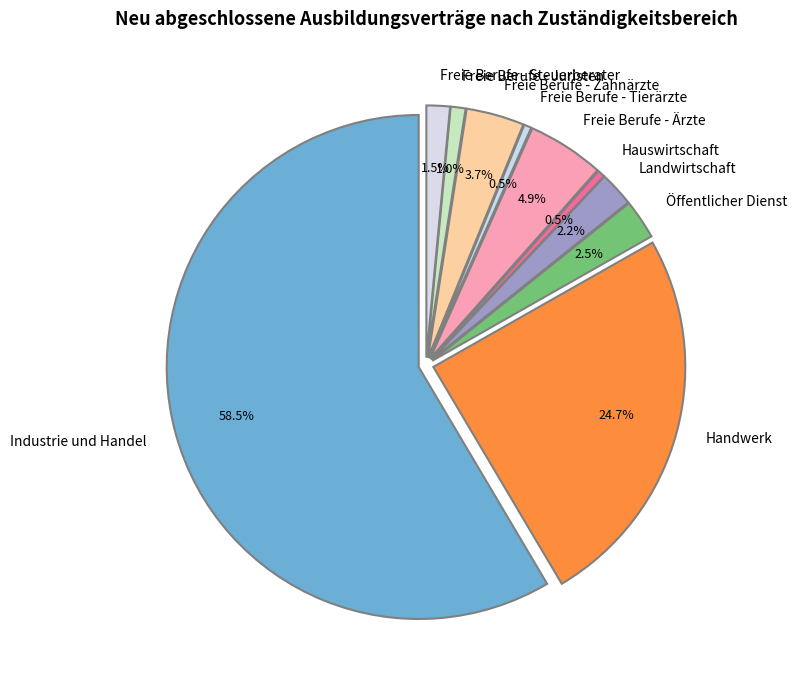

What is the change in value from Industrie und Handel to Freie Berufe - Ärzte?

-2031